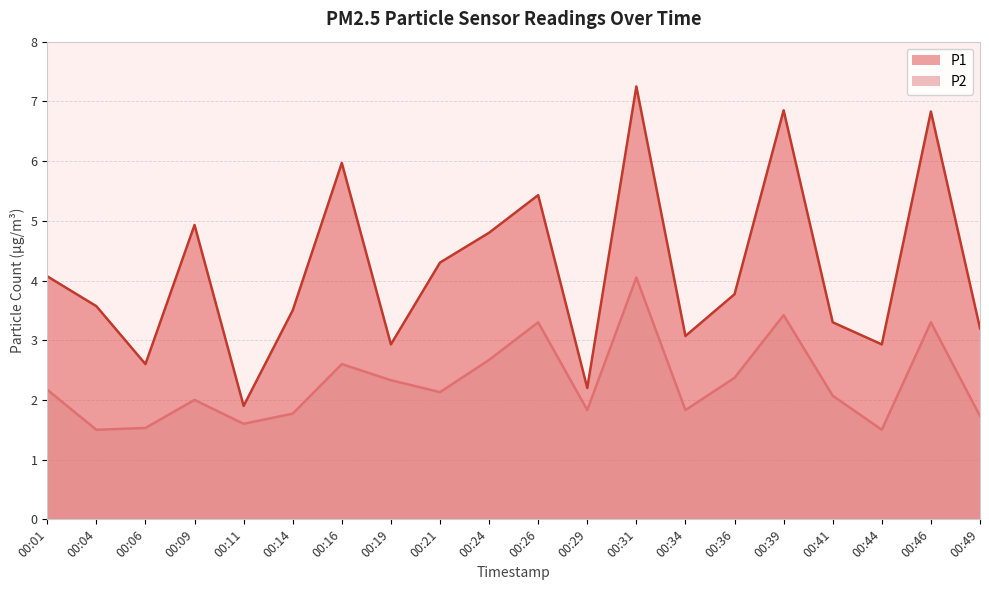

Which label corresponds to the smallest value in the chart?

00:04